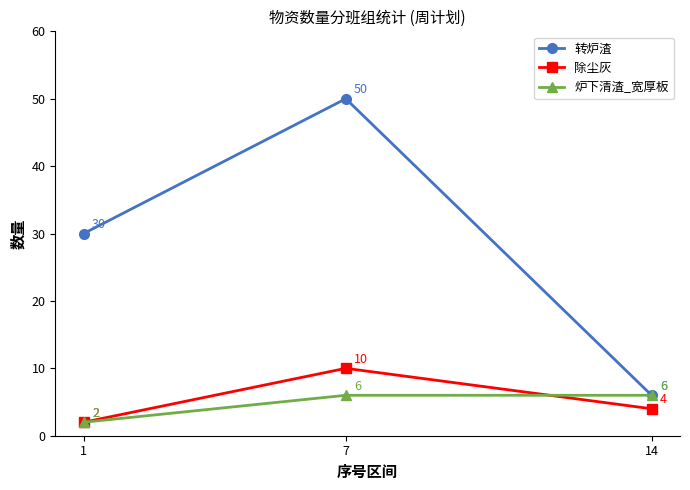

Reading left to right, extract all data points from this chart.

转炉渣: 30	50	6
除尘灰: 2	10	4
炉下清渣_宽厚板: 2	6	6